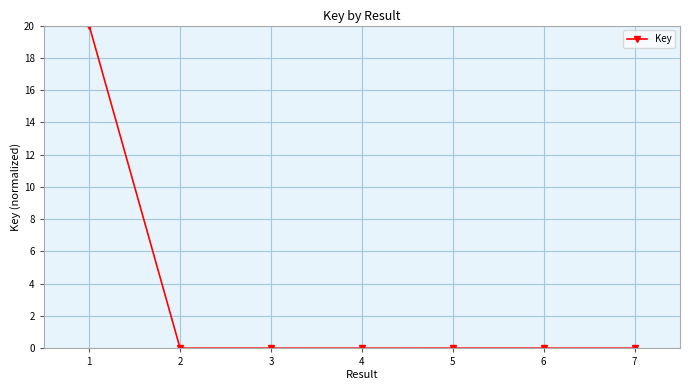

Count the number of categories in the chart.

7